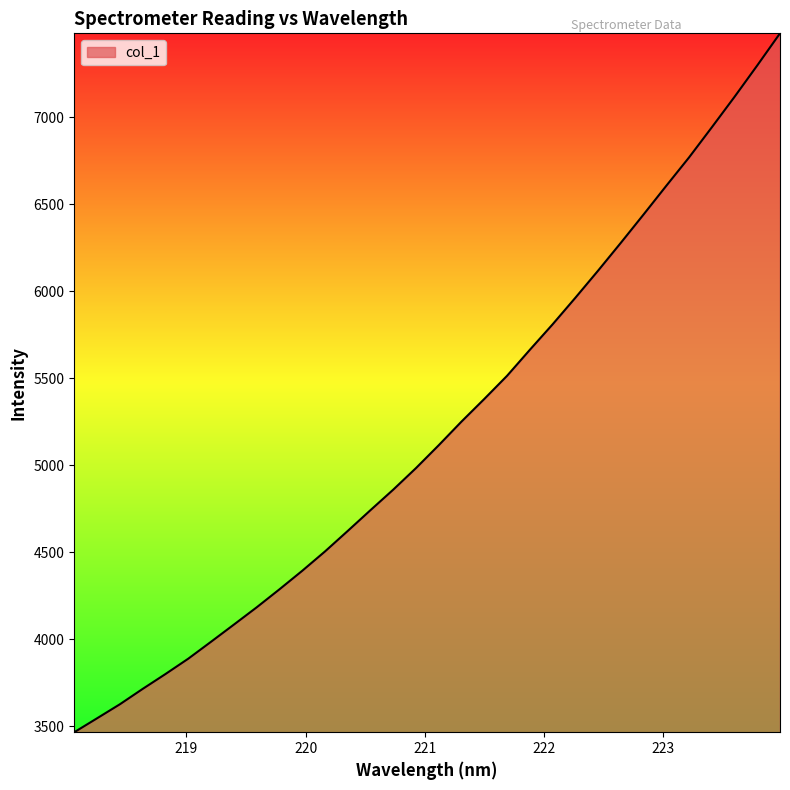

What is the difference between the maximum and minimum values?

4016.7